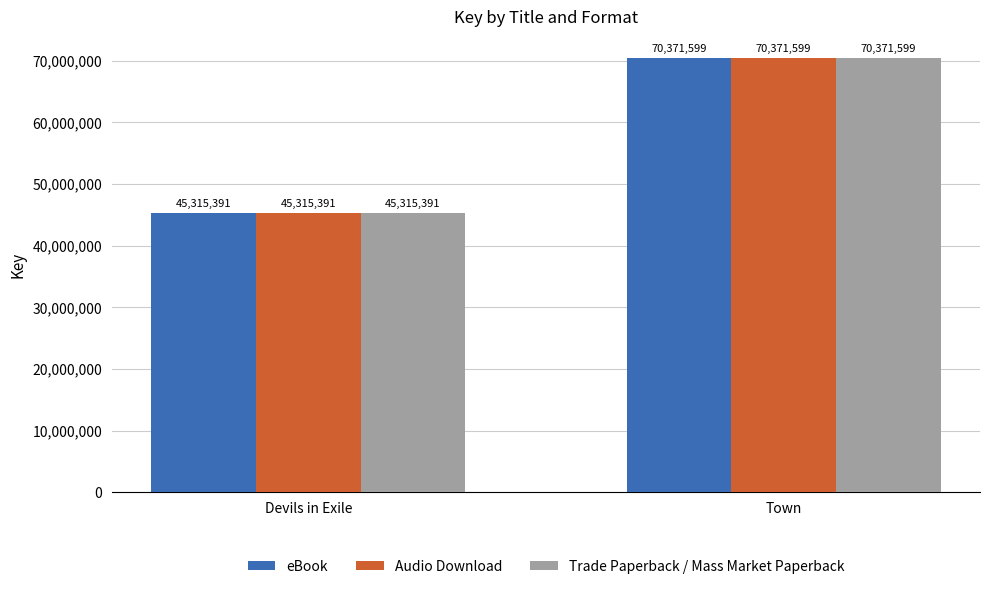

What is the total value across all series at Devils in Exile?

135946173